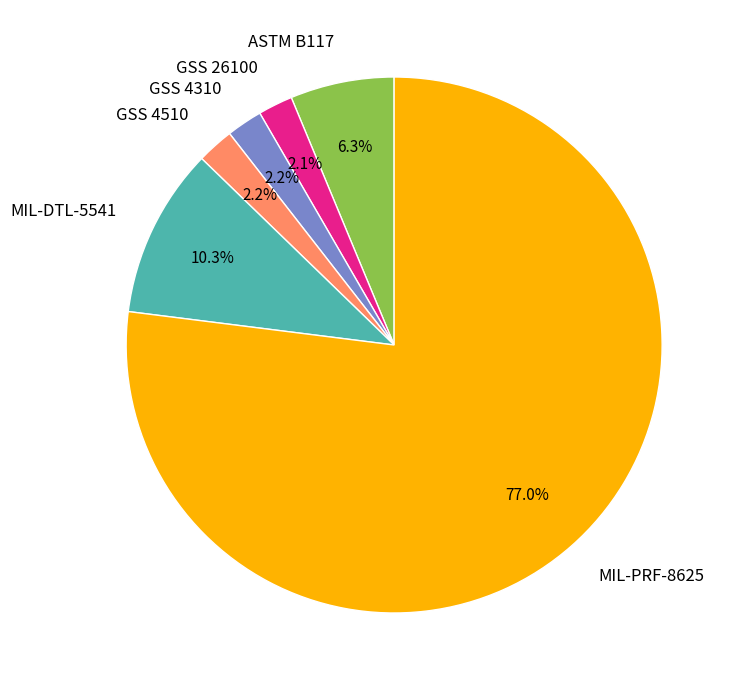

Is there a majority slice in this chart?

Yes